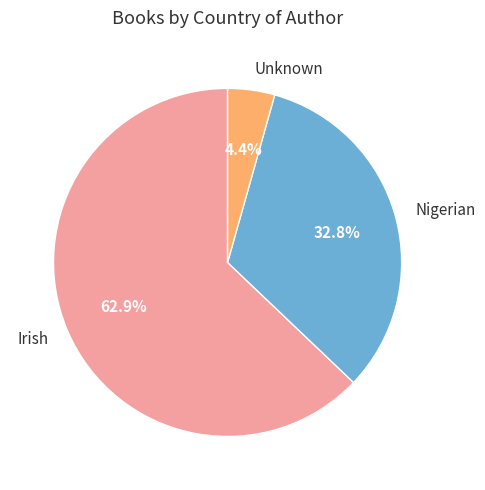

To the nearest percent, what is the difference between the Nigerian and Irish slice percentages?

30%